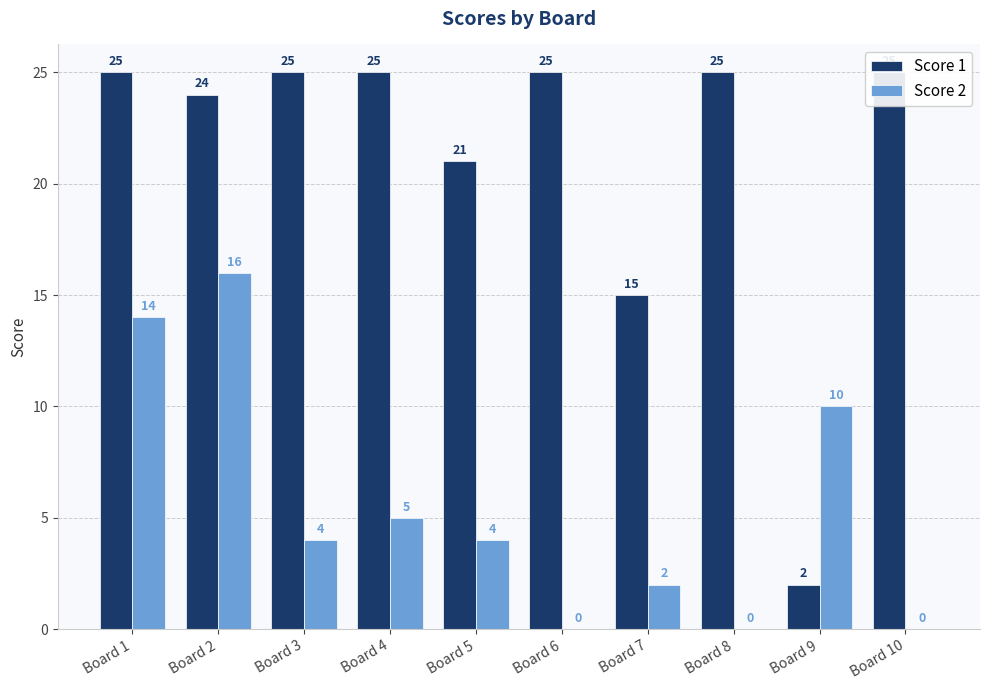

Which series has the largest range (max minus min)?

Score 1